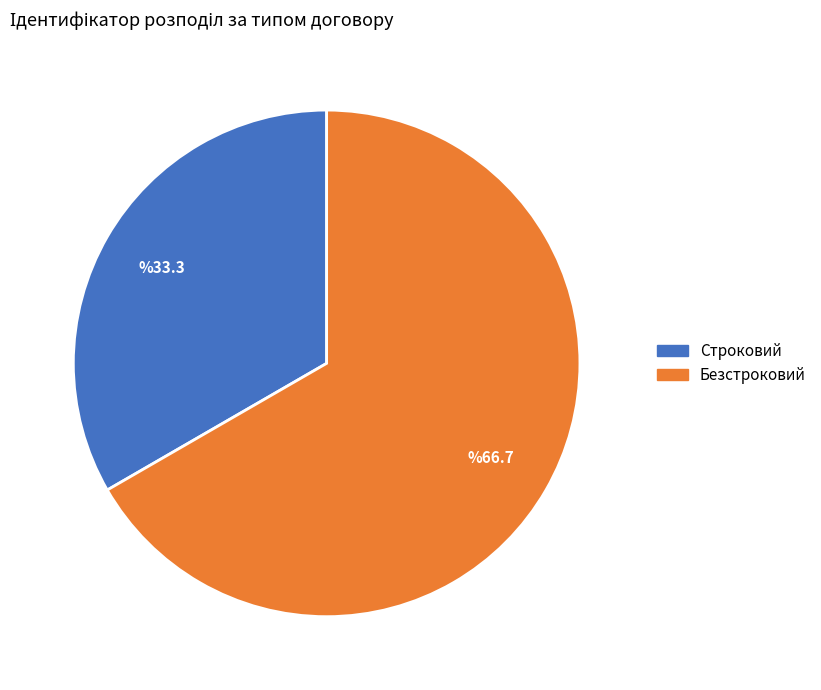

True or false: Строковий accounts for 40% of the total.

False